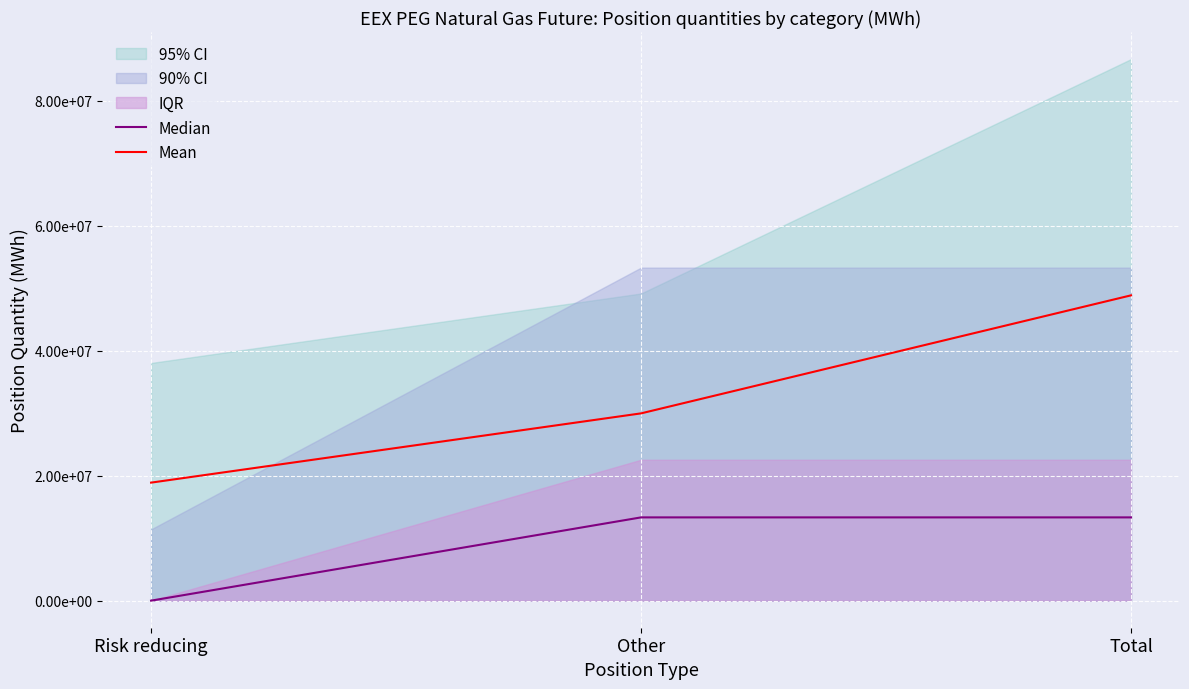

What is the label of the 1st point from the left?

Risk reducing